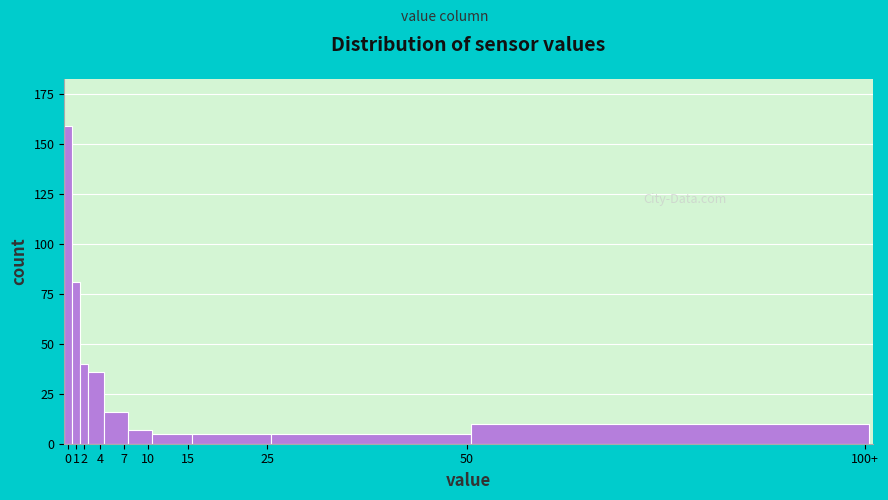

Reading left to right, list all the values displayed in this chart.

159	81	40	36	16	7	5	5	5	10